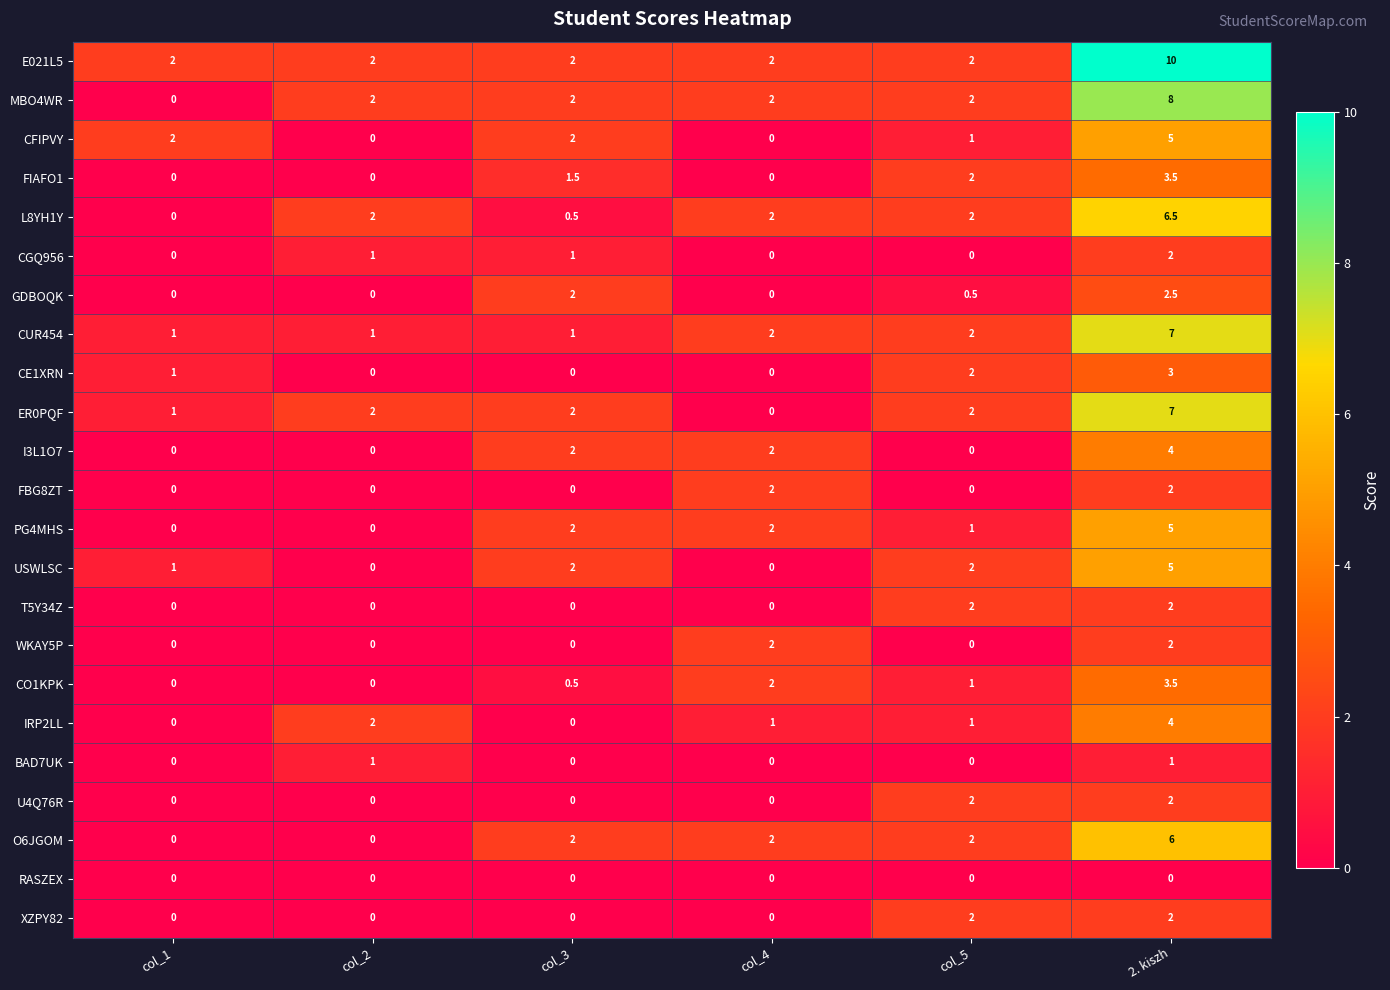

What is the spread (max minus min) of values at 2. kiszh?

10.0